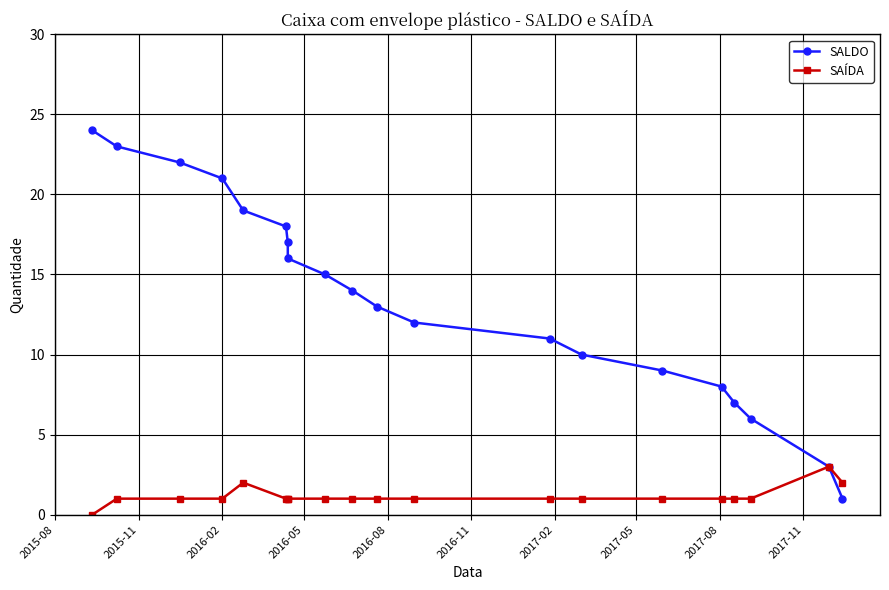

Is it true that SAÍDA equals 3 at 2016-08?

False